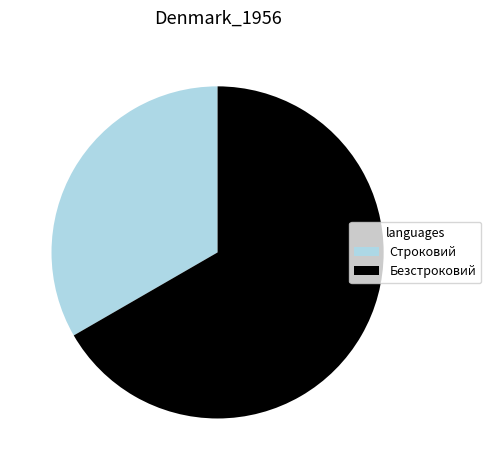

Combined, do Строковий and Безстроковий account for over 50%?

Yes